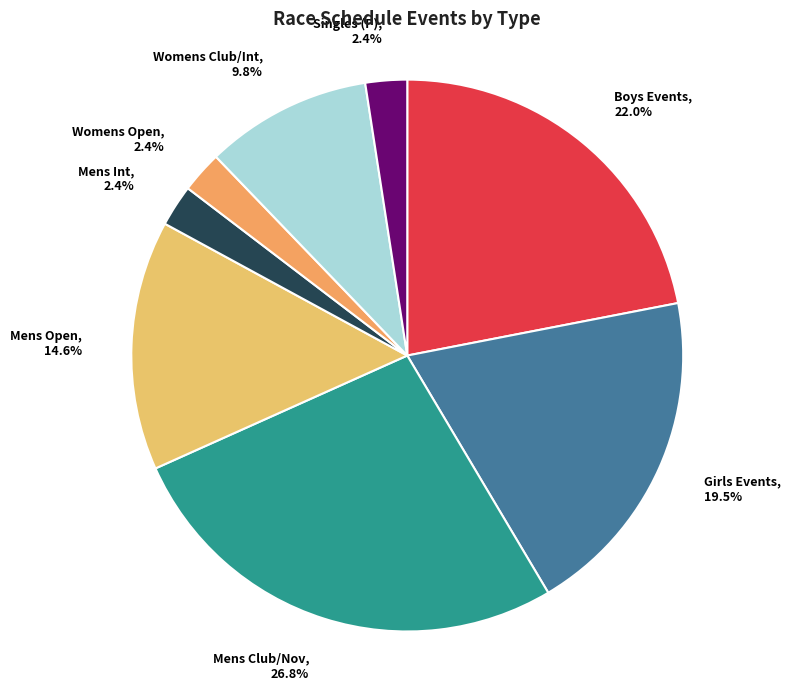

How many slices are in this pie chart?

8